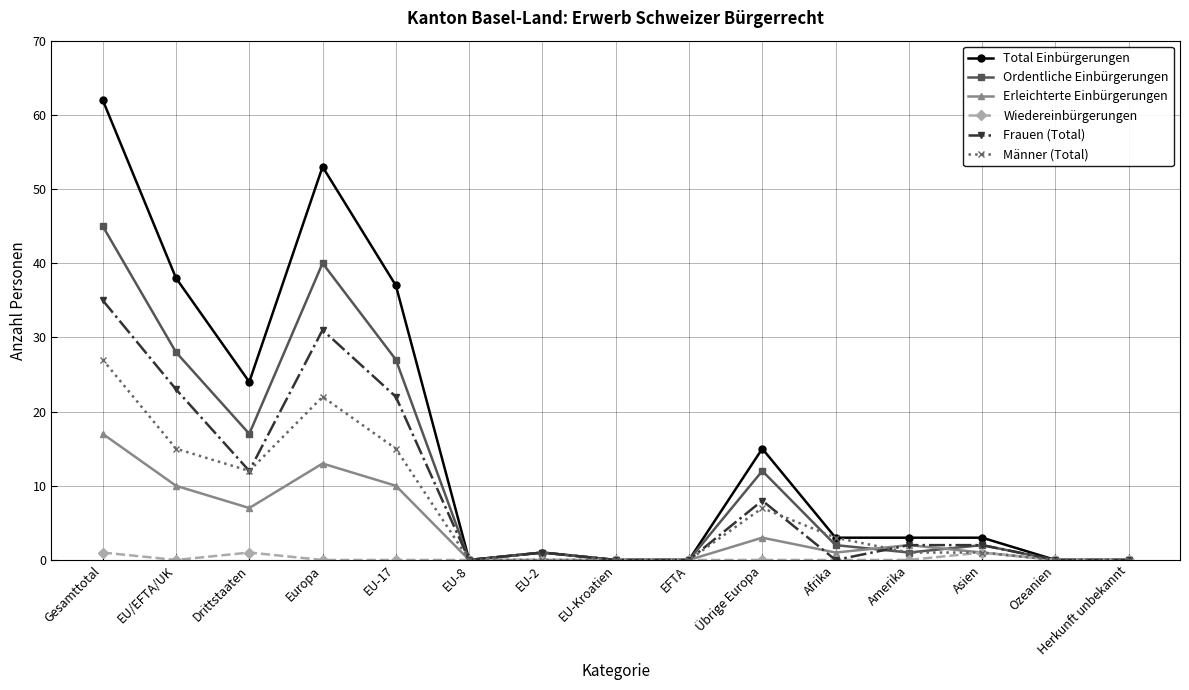

True or false: Ordentliche Einbürgerungen has more than 0 interior local peaks.

True